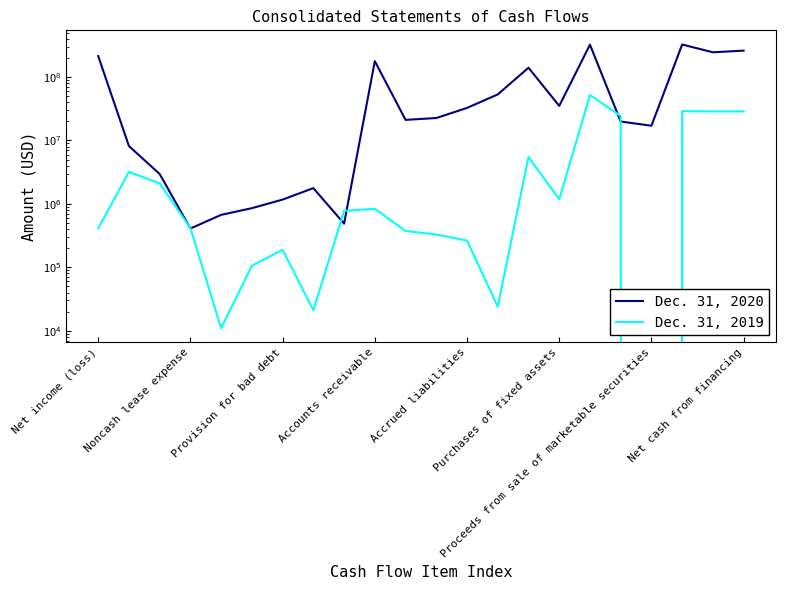

What is the difference between the second highest and minimum values in the Dec. 31, 2019 series?

29046000